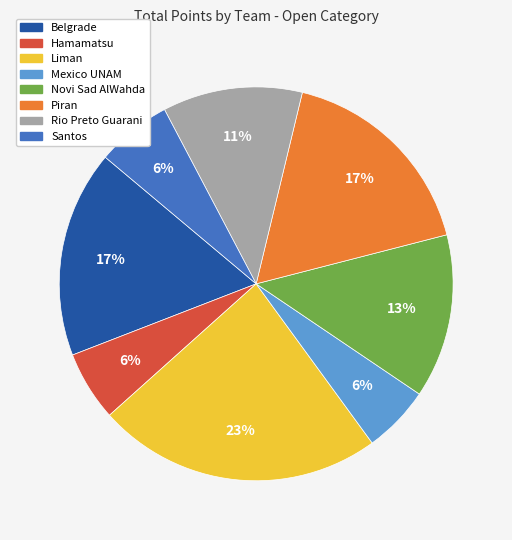

To the nearest percent, what is the combined percentage of Hamamatsu and Santos?

12%